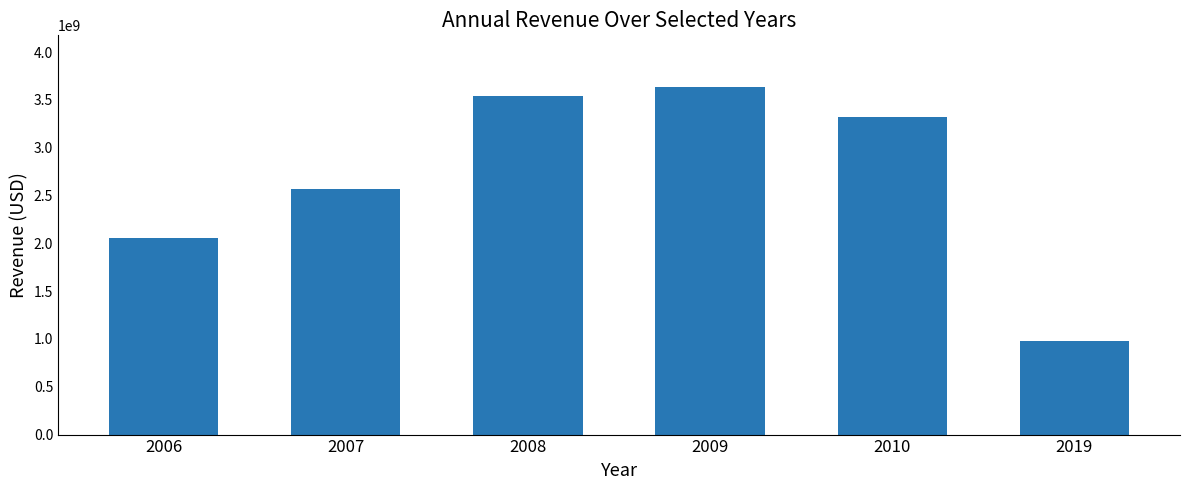

How many categories are shown in the chart?

6